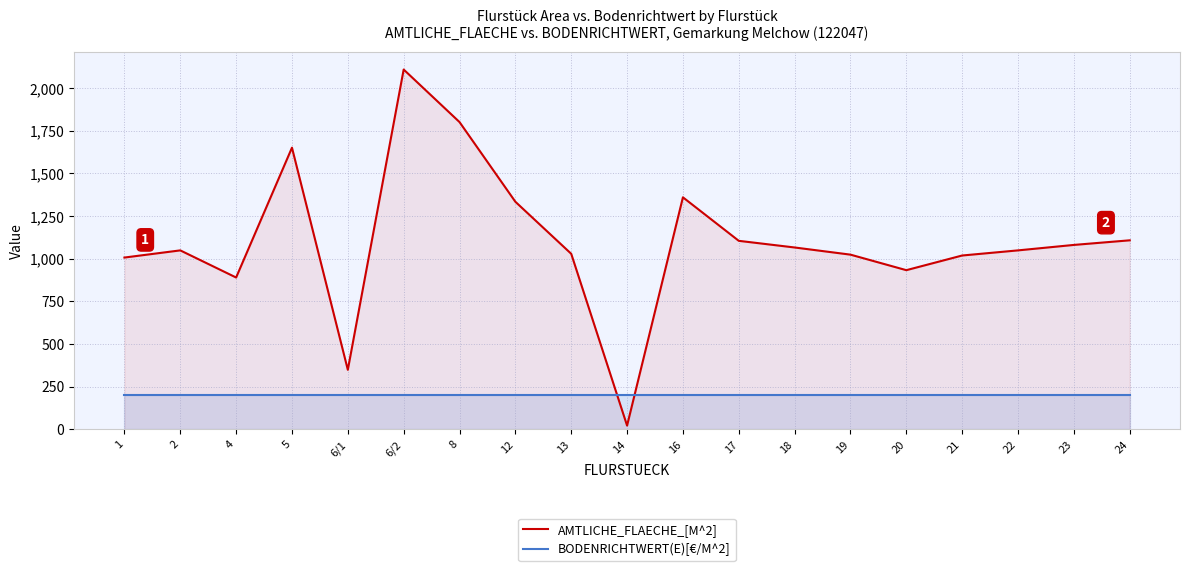

True or false: BODENRICHTWERT(E)[€/M^2] has more than 2 interior local peaks.

False